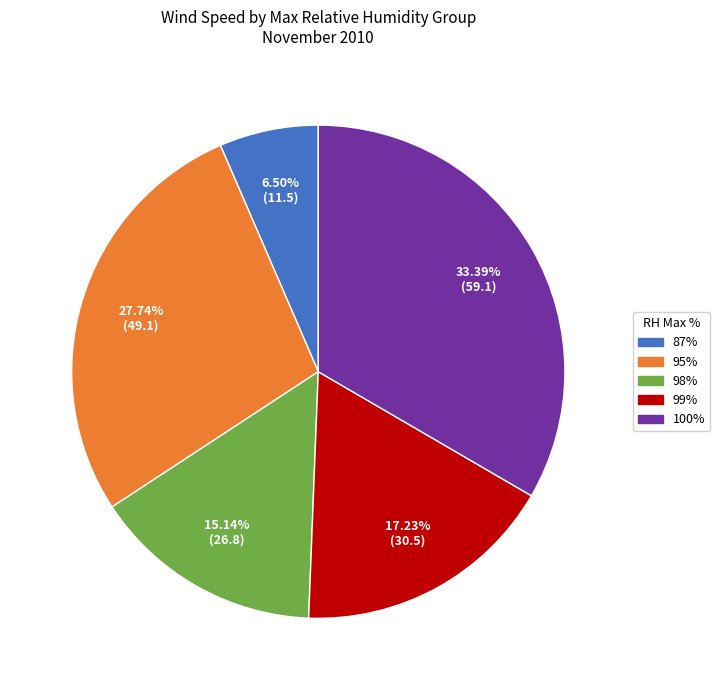

How many slices are in this pie chart?

5